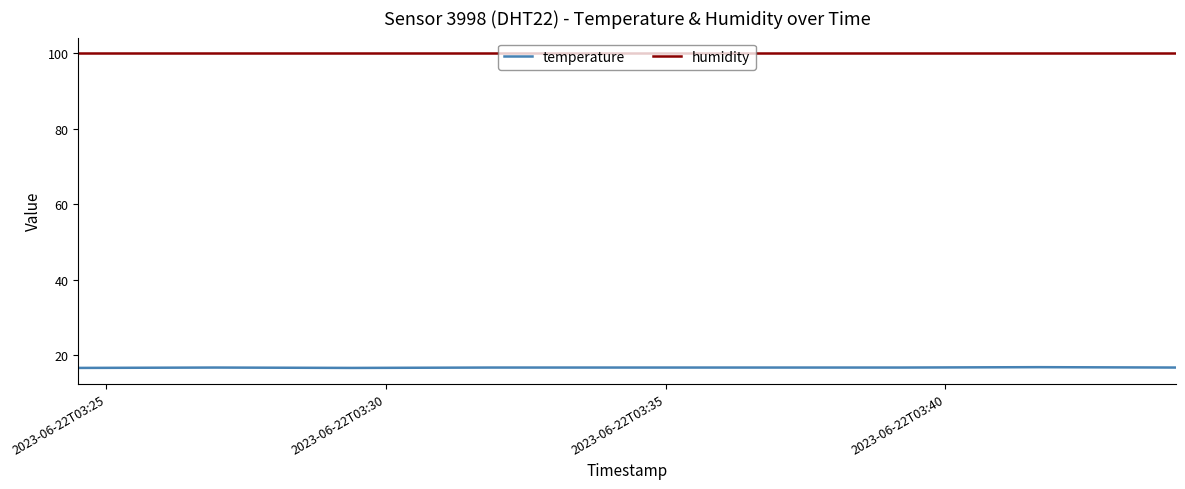

How many lines are shown in the chart?

2